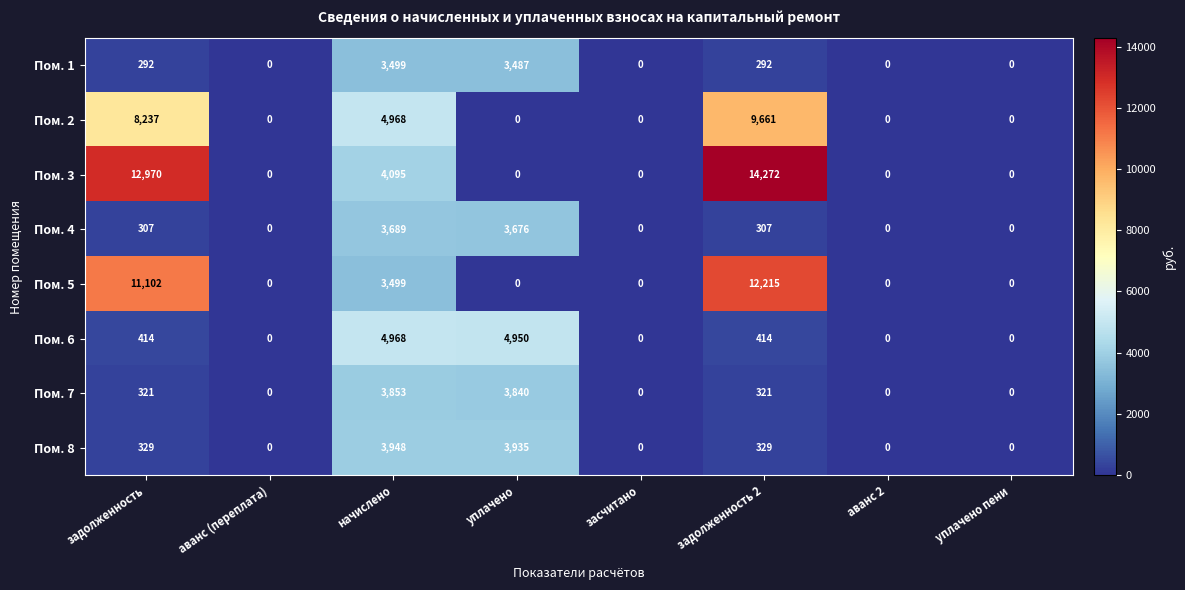

At which category does the chart reach its peak across all series?

задолженность 2